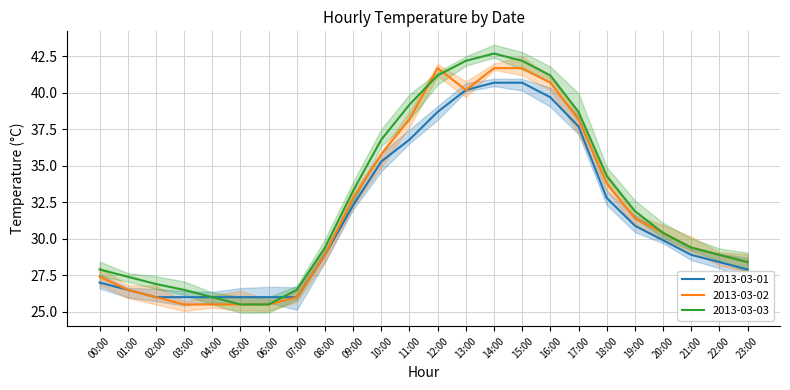

Which category has the highest value in the 2013-03-03 series?

14:00